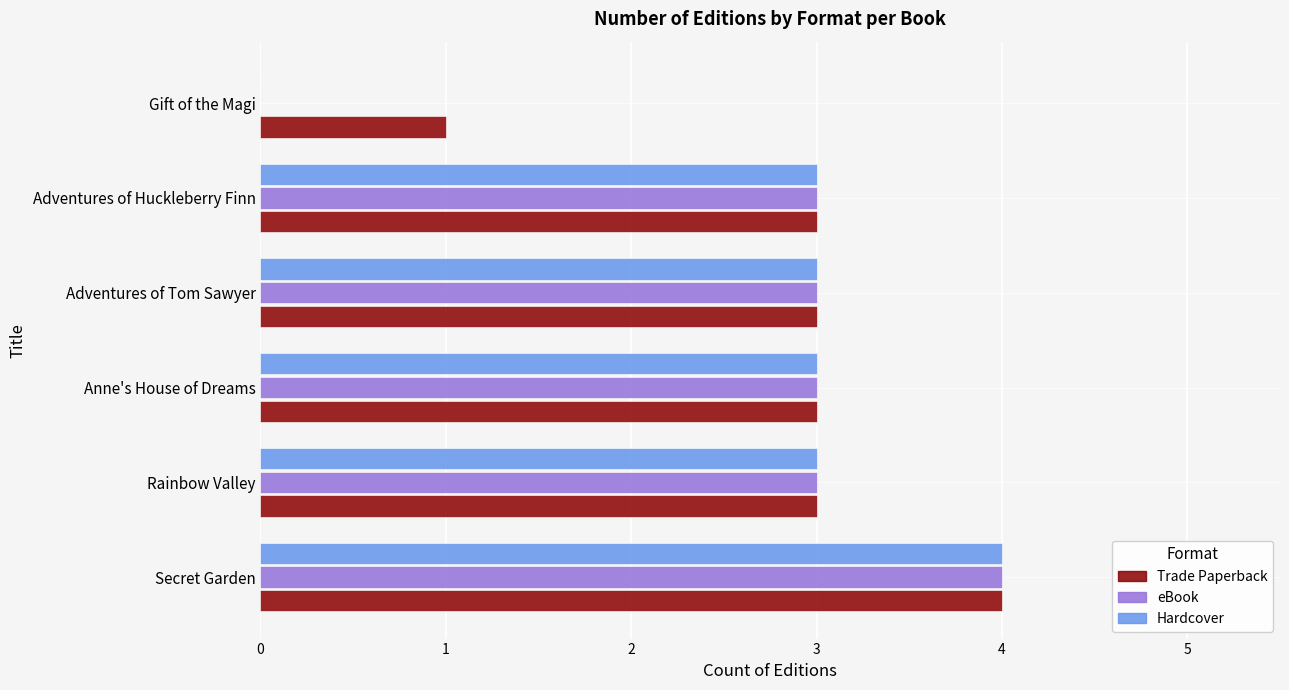

What is the sum of all Trade Paperback values?

17